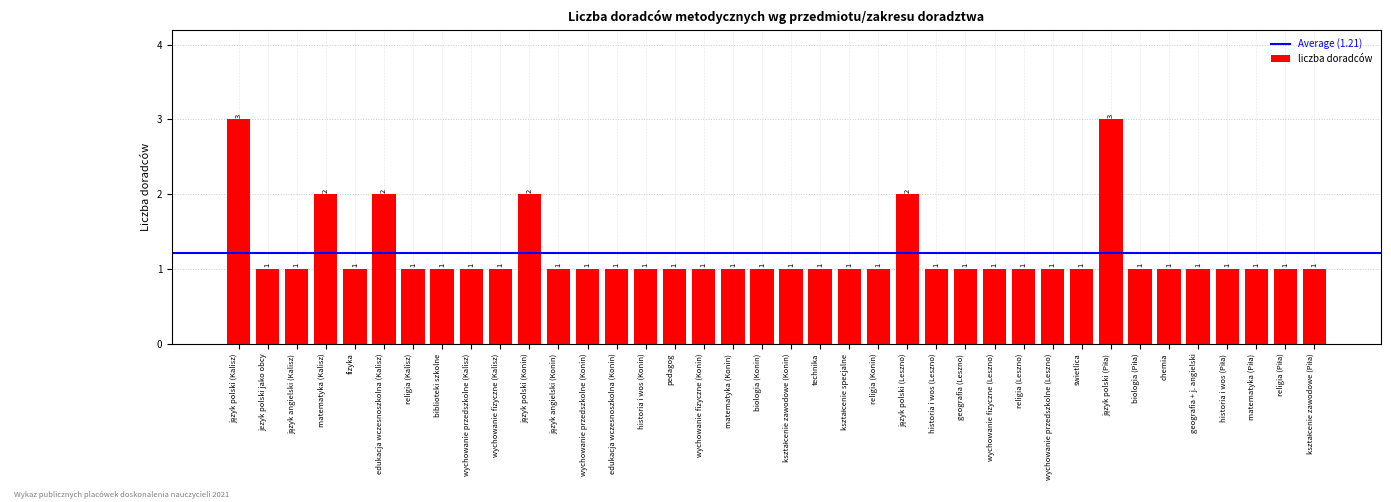

What is the average value?

1